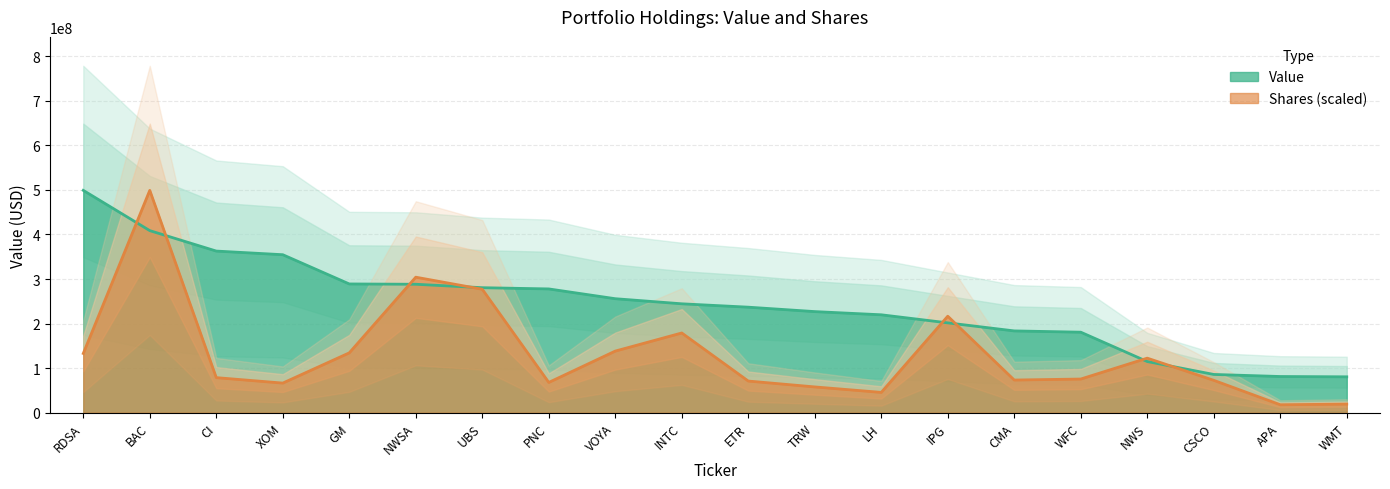

How many lines are shown in the chart?

2